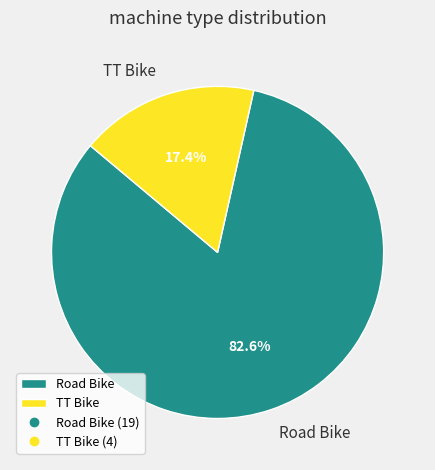

To the nearest percent, what is the average slice percentage?

50%